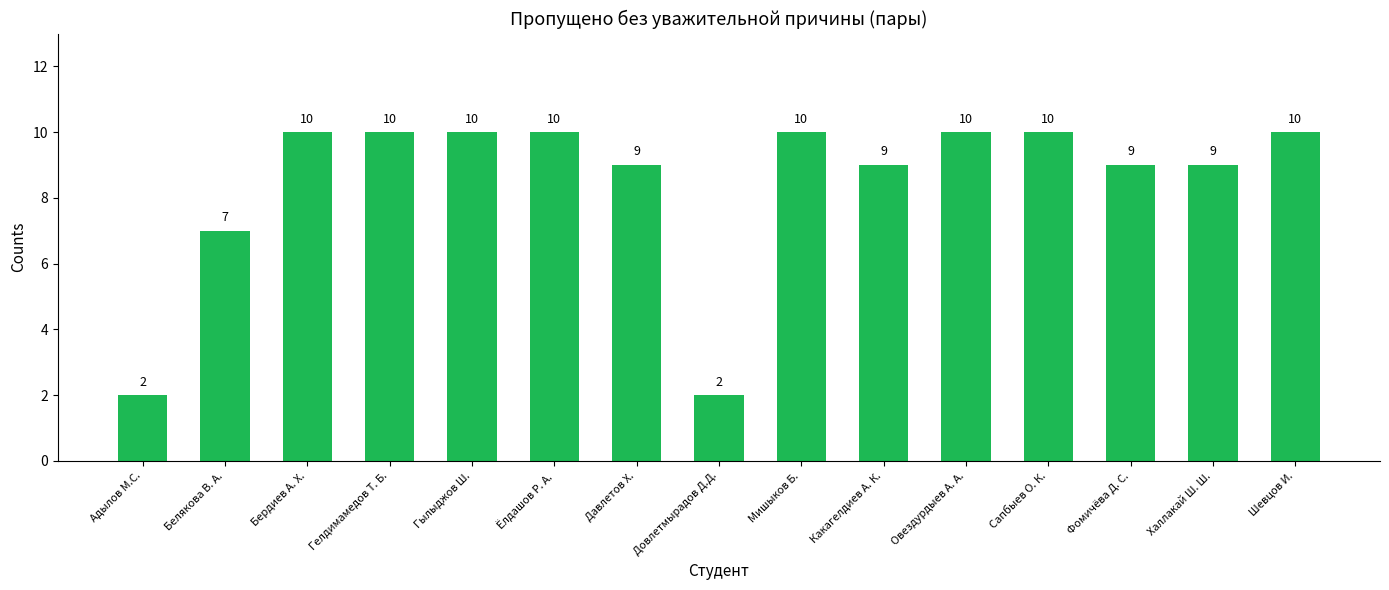

Reading left to right, extract all data points from this chart.

2	7	10	10	10	10	9	2	10	9	10	10	9	9	10